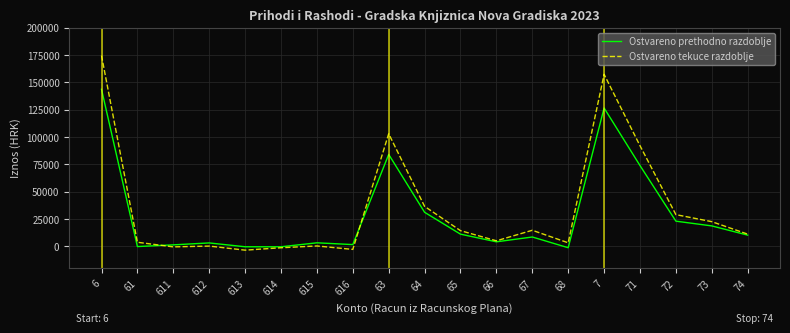

Rank the series by their maximum value, from highest to lowest.

Ostvareno tekuce razdoblje, Ostvareno prethodno razdoblje